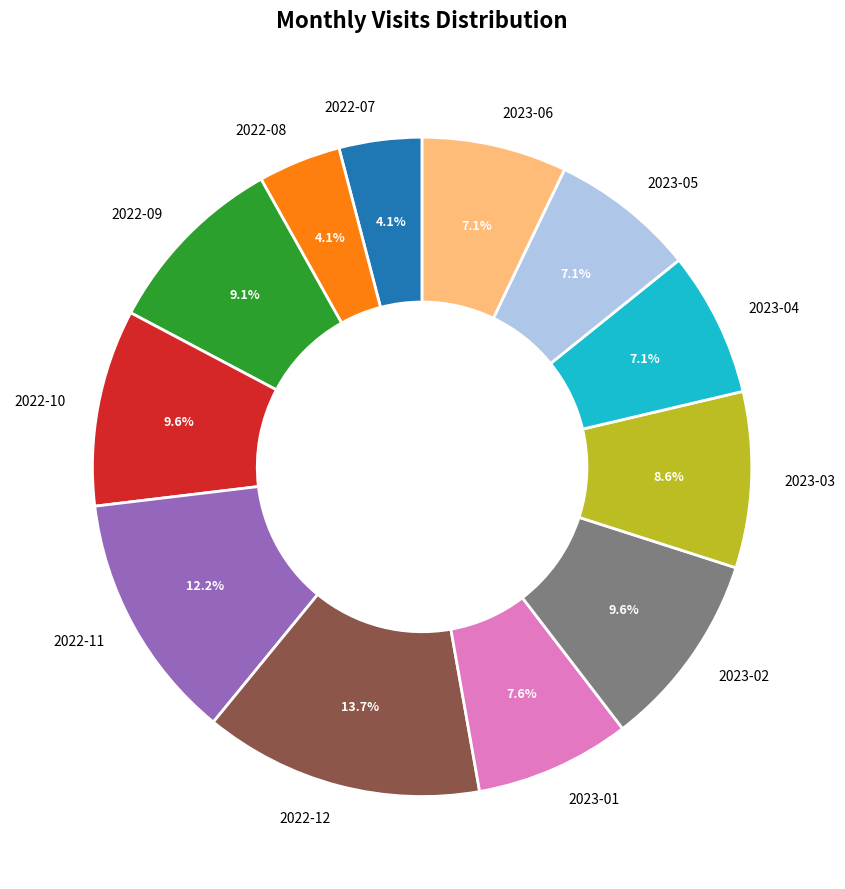

What is the total percentage of 2022-12 and 2022-11?

25.9%